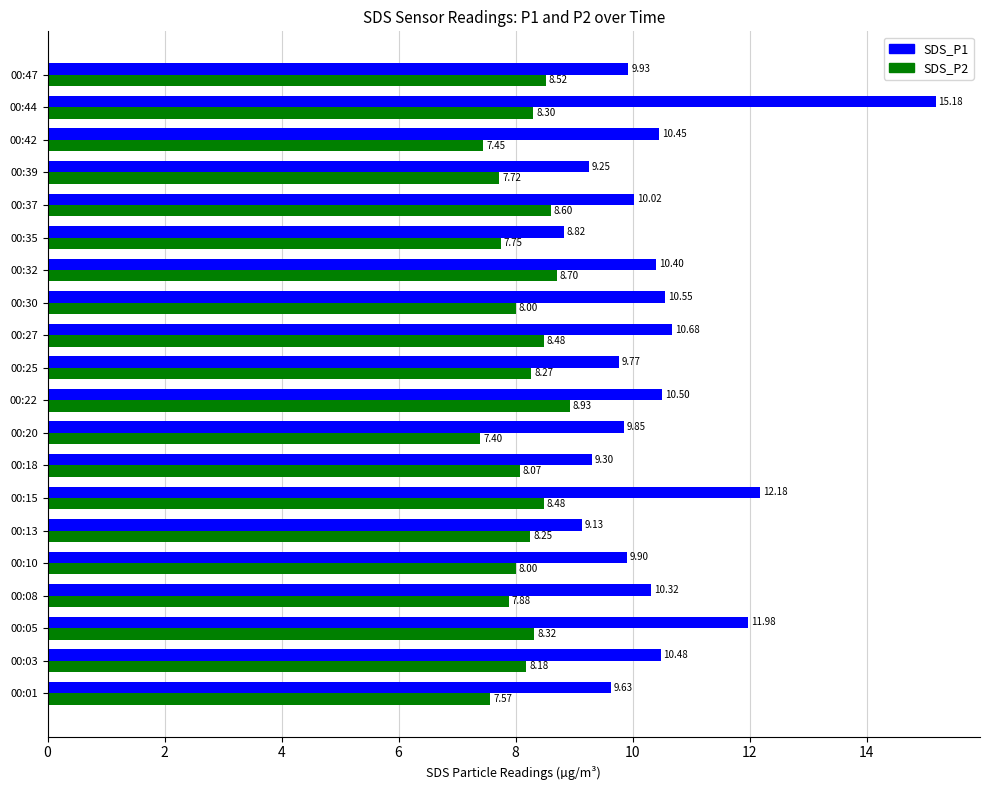

Rank the series by their maximum value, from highest to lowest.

SDS_P1, SDS_P2